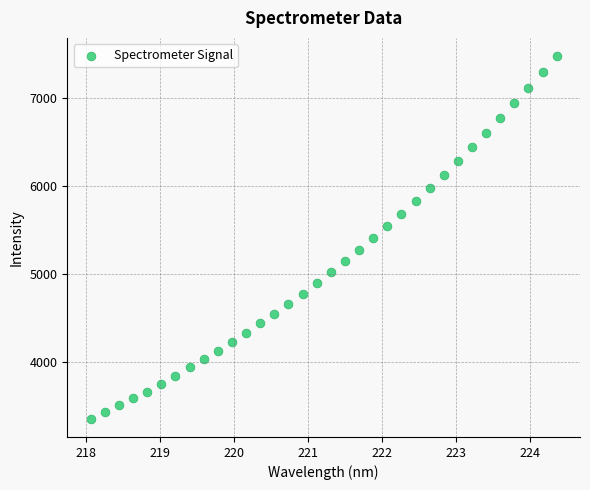

What is the range of Y values (max minus min)?

4124.2